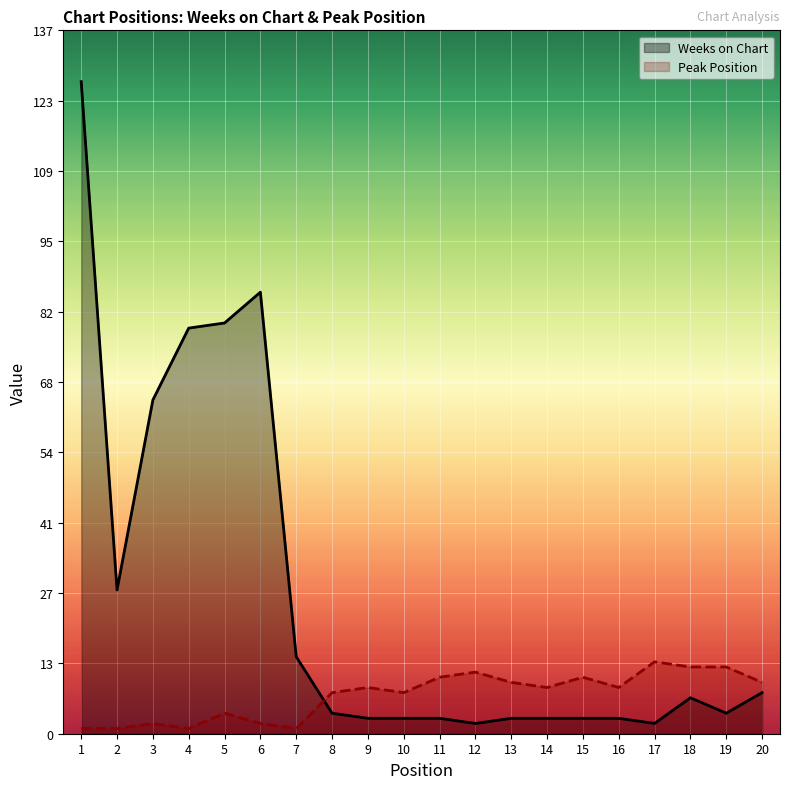

Which series changed the most between 6 and 8?

Weeks on Chart